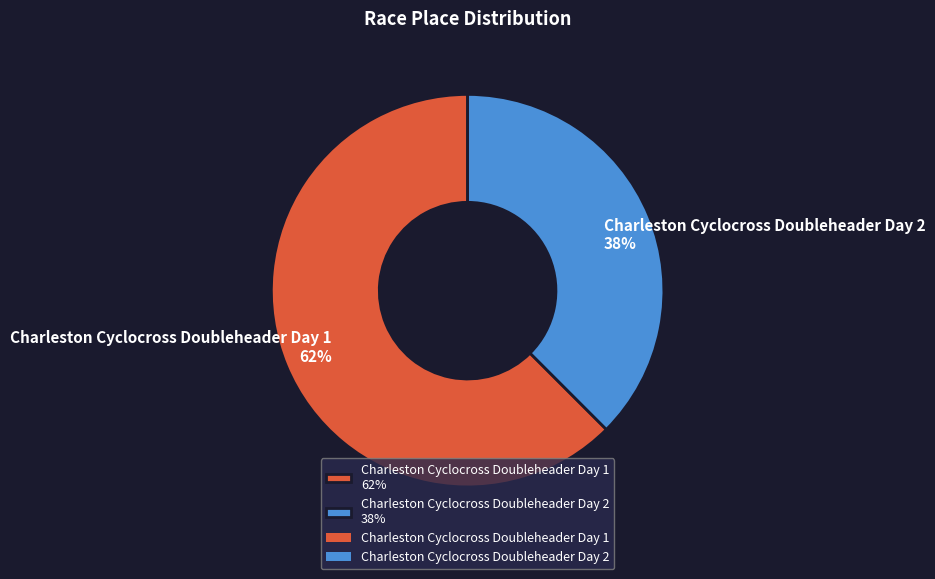

To the nearest percent, what is the average slice percentage?

50%